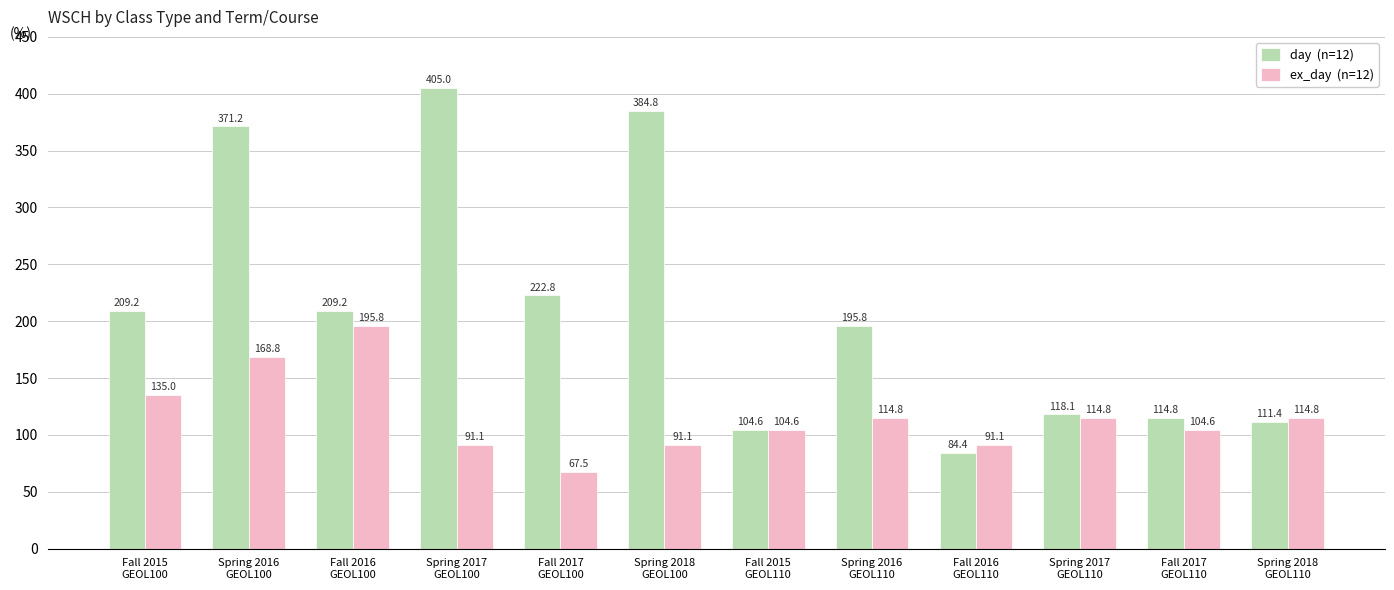

What is the maximum value shown in the chart?

405.0